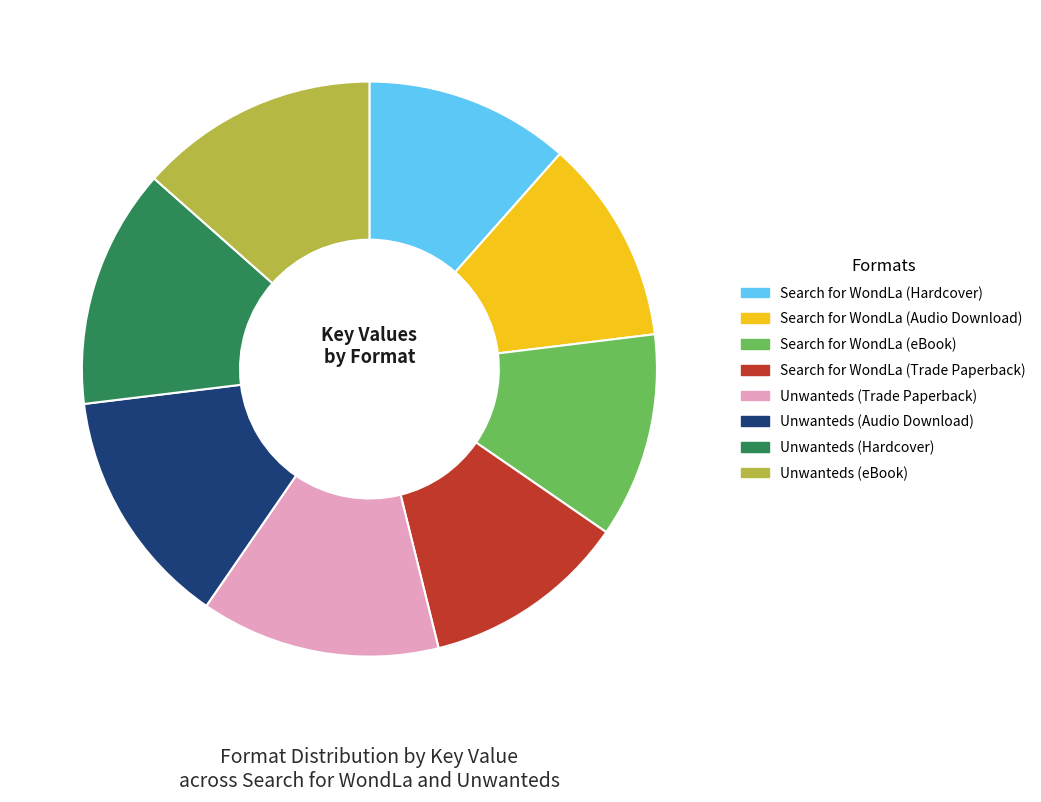

Which has a higher value, Search for WondLa (Hardcover) or Unwanteds (eBook)?

Unwanteds (eBook)